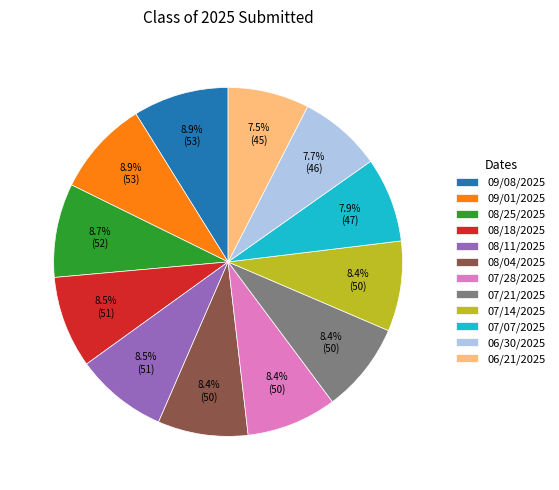

Is the sum of 06/30/2025 and 06/21/2025 greater than half?

No